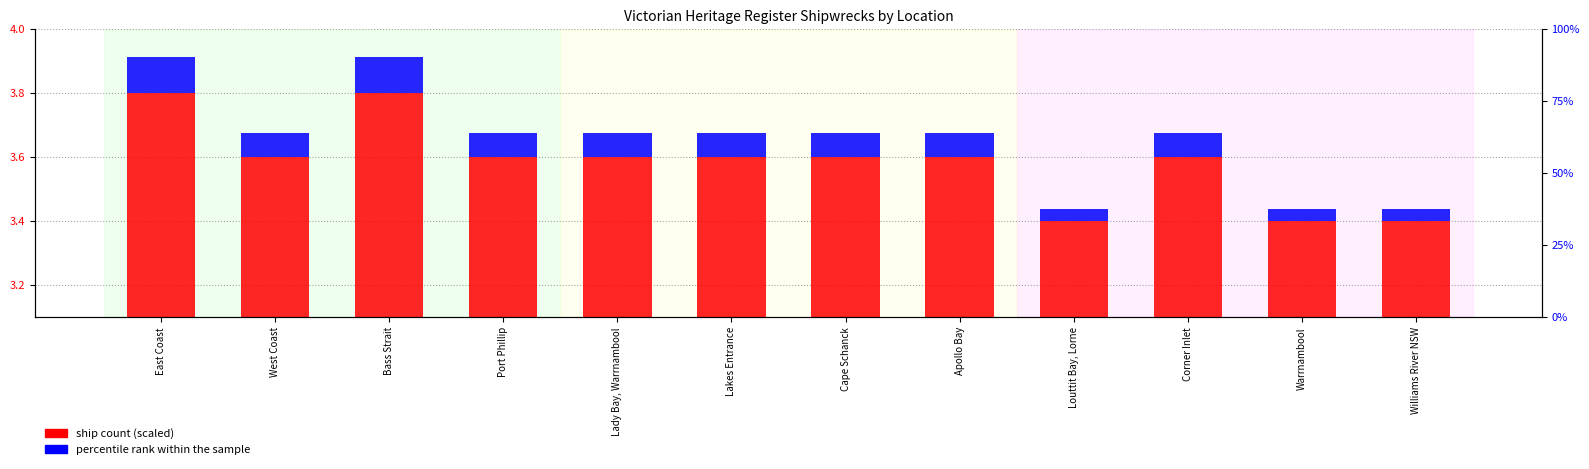

Reading right to left, transcribe all the data shown in this chart.

ship count (scaled): Williams River NSW=3.4	Warrnambool=3.4	Corner Inlet=3.6	Louttit Bay, Lorne=3.4	Apollo Bay=3.6	Cape Schanck=3.6	Lakes Entrance=3.6	Lady Bay, Warrnambool=3.6	Port Phillip=3.6	Bass Strait=3.8	West Coast=3.6	East Coast=3.8
percentile rank within the sample: Williams River NSW=0.0	Warrnambool=0.0	Corner Inlet=0.1	Louttit Bay, Lorne=0.0	Apollo Bay=0.1	Cape Schanck=0.1	Lakes Entrance=0.1	Lady Bay, Warrnambool=0.1	Port Phillip=0.1	Bass Strait=0.1	West Coast=0.1	East Coast=0.1